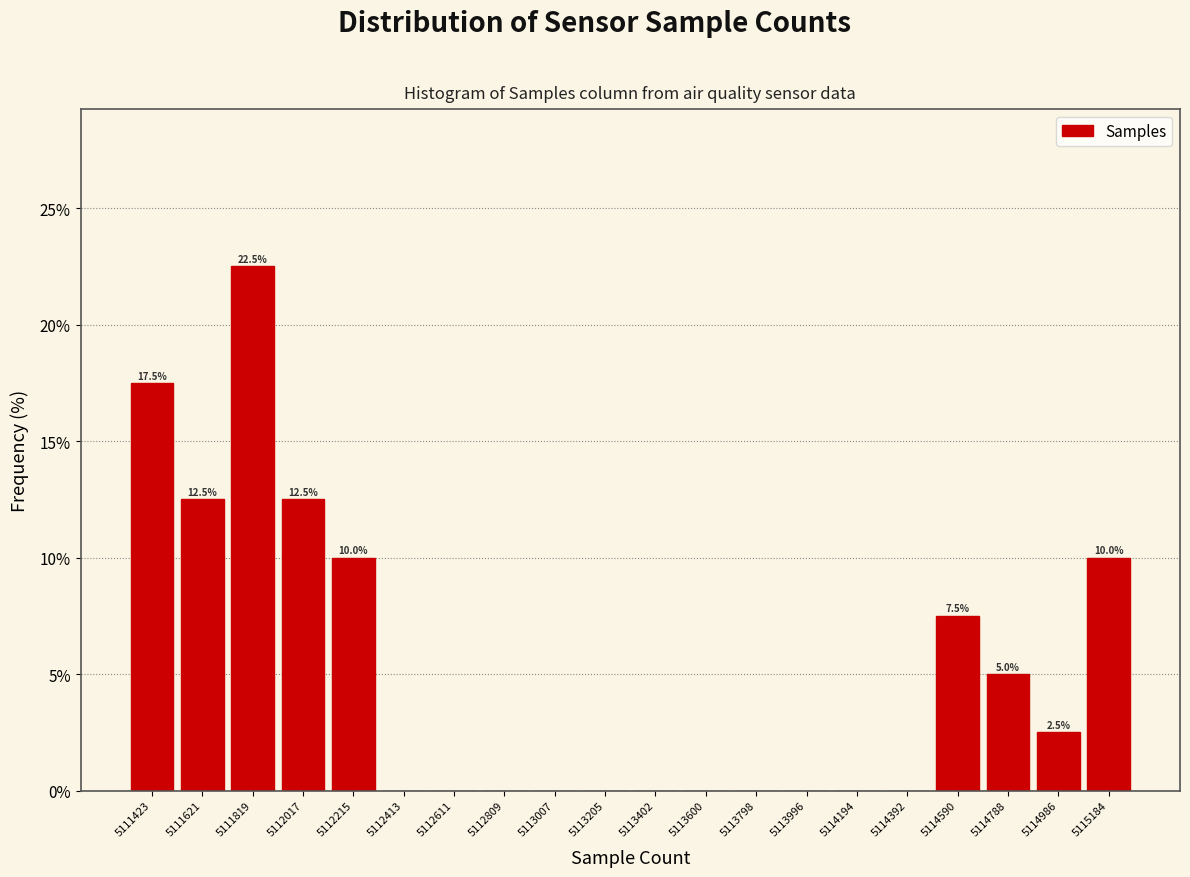

Which range on the x-axis has the tallest bar?

5111720 to 5111920